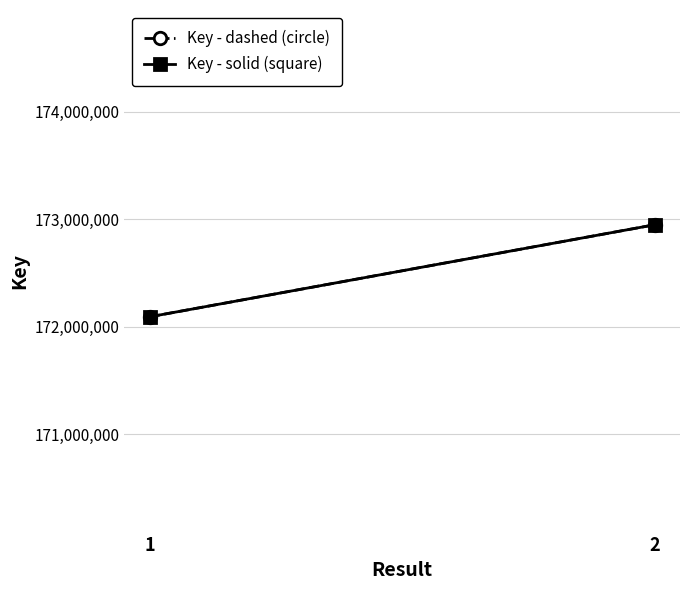

How many values in the Key - dashed (circle) series are below 172949207?

1